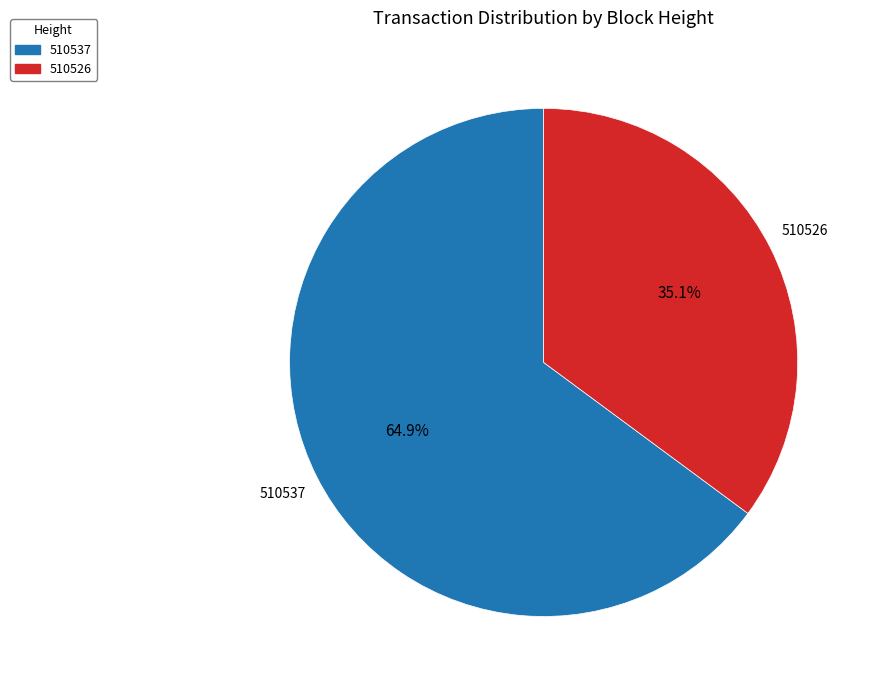

What is the smallest slice in the pie chart?

510526